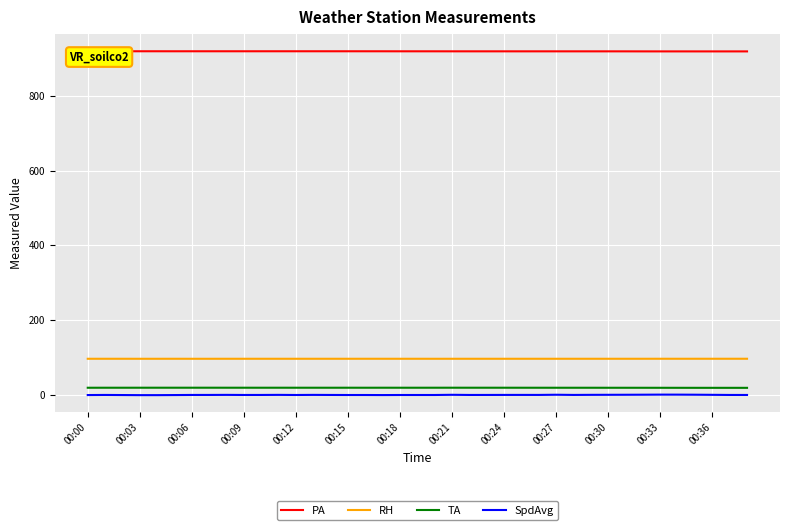

In TA, how many points are higher than both neighbors (excluding endpoints)?

7